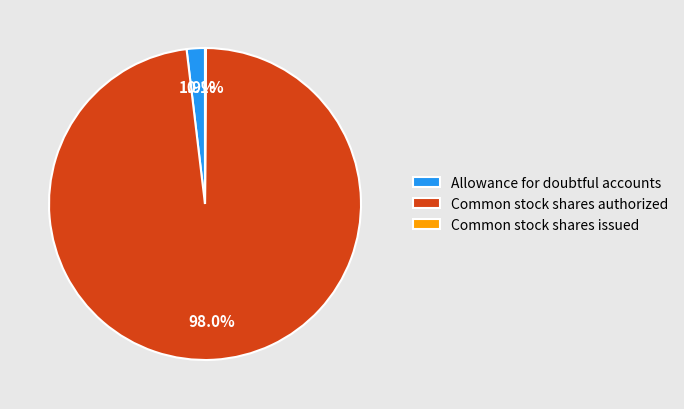

To the nearest percent, what percentage of the pie is Allowance for doubtful accounts?

2%